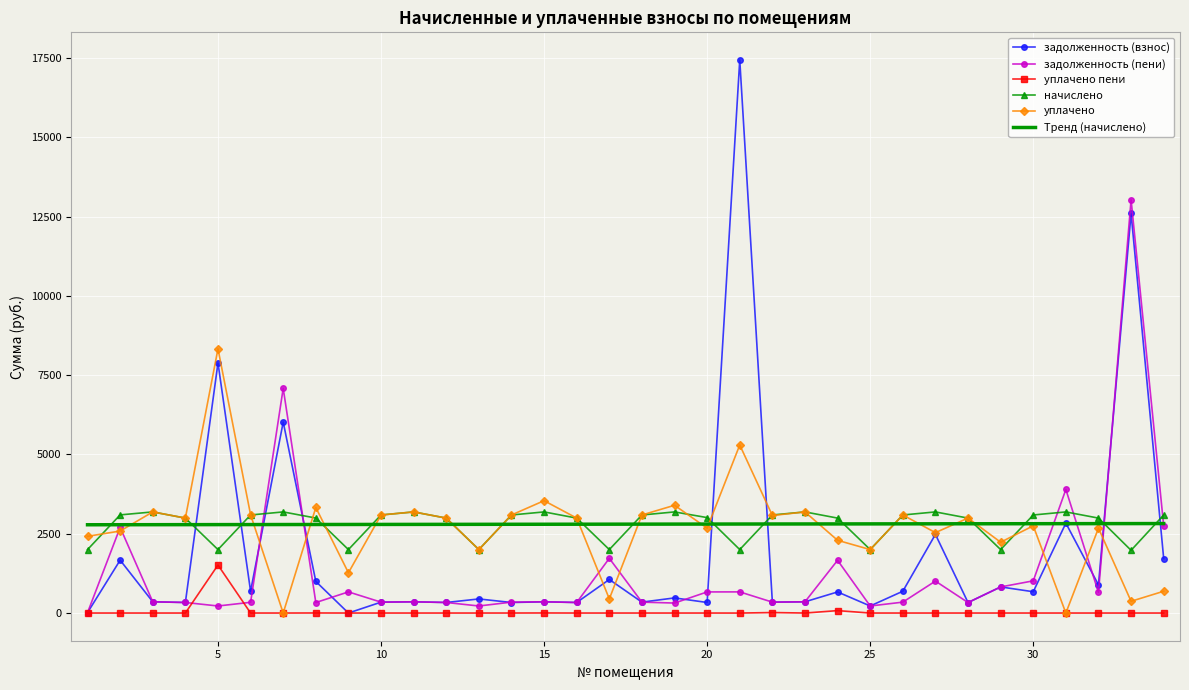

True or false: начислено and задолженность (пени) intersect in this chart.

True